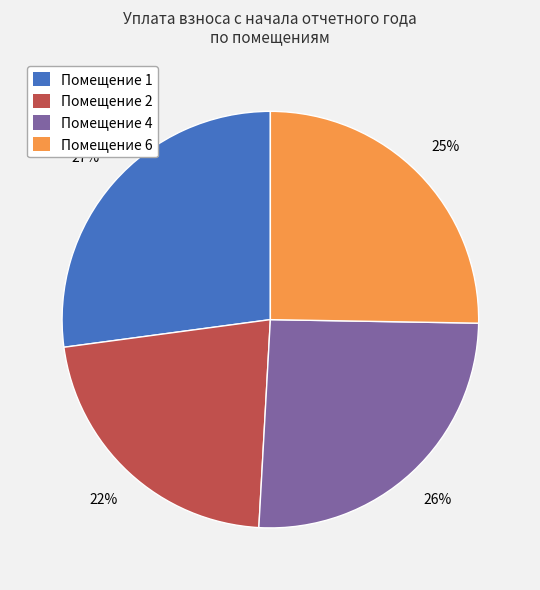

Is there any slice that represents more than half of the pie?

No